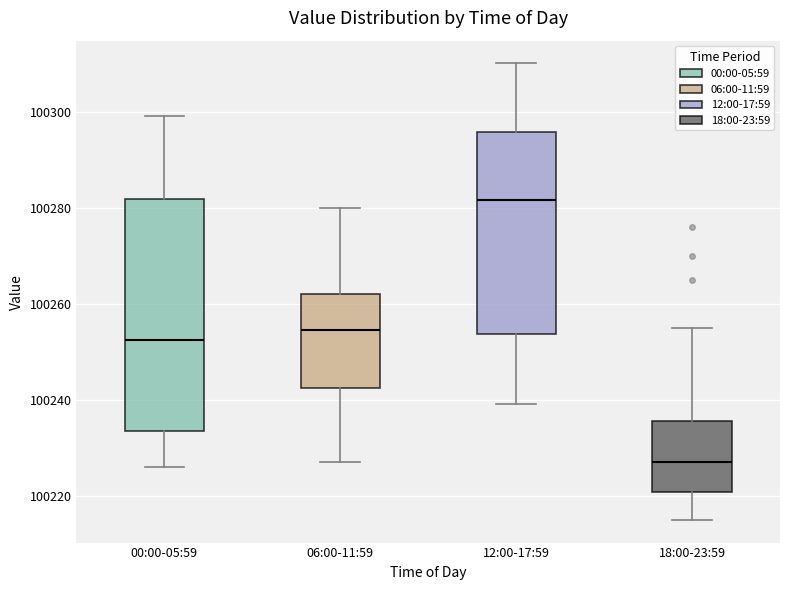

Which box's median line is the highest?

12:00-17:59